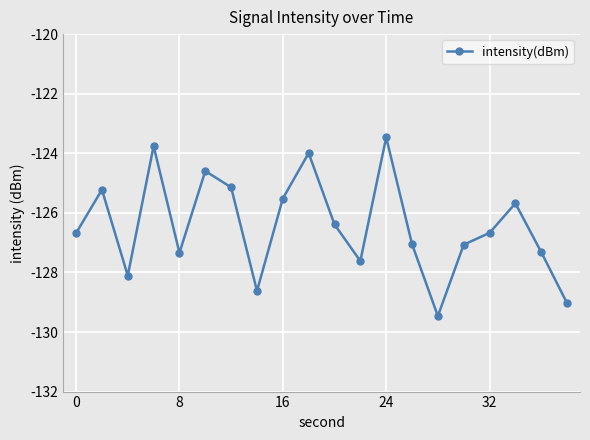

How many interior local valleys (lower than both neighbors) does the data have?

5